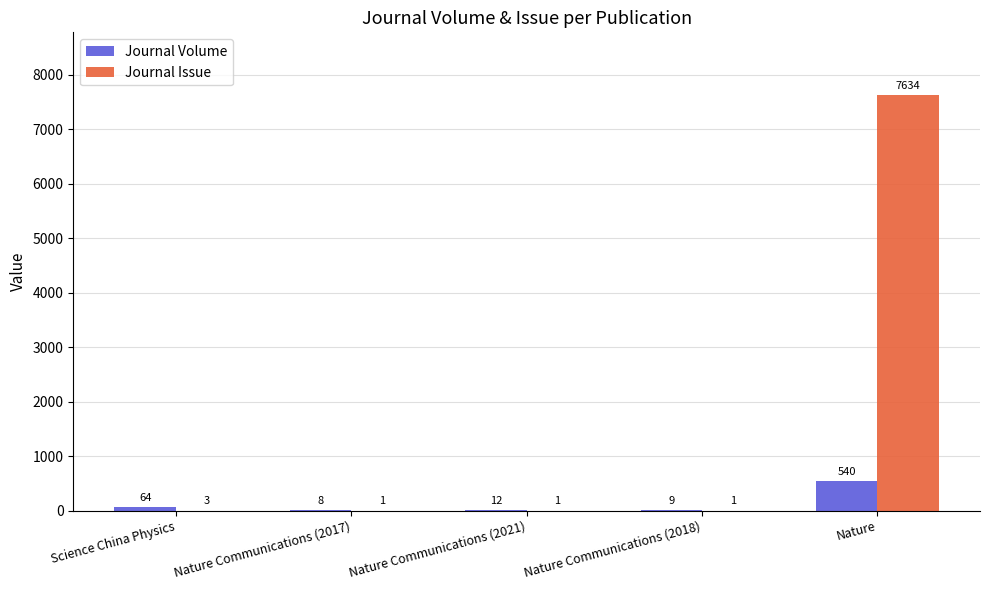

Is the value of Journal Issue at Nature Communications (2021) greater than the value of Journal Volume at Nature Communications (2021)?

No